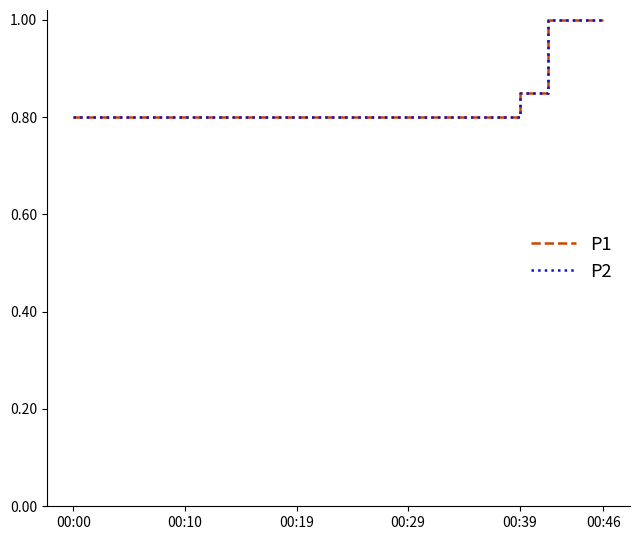

What is the maximum value for P1?

1.0